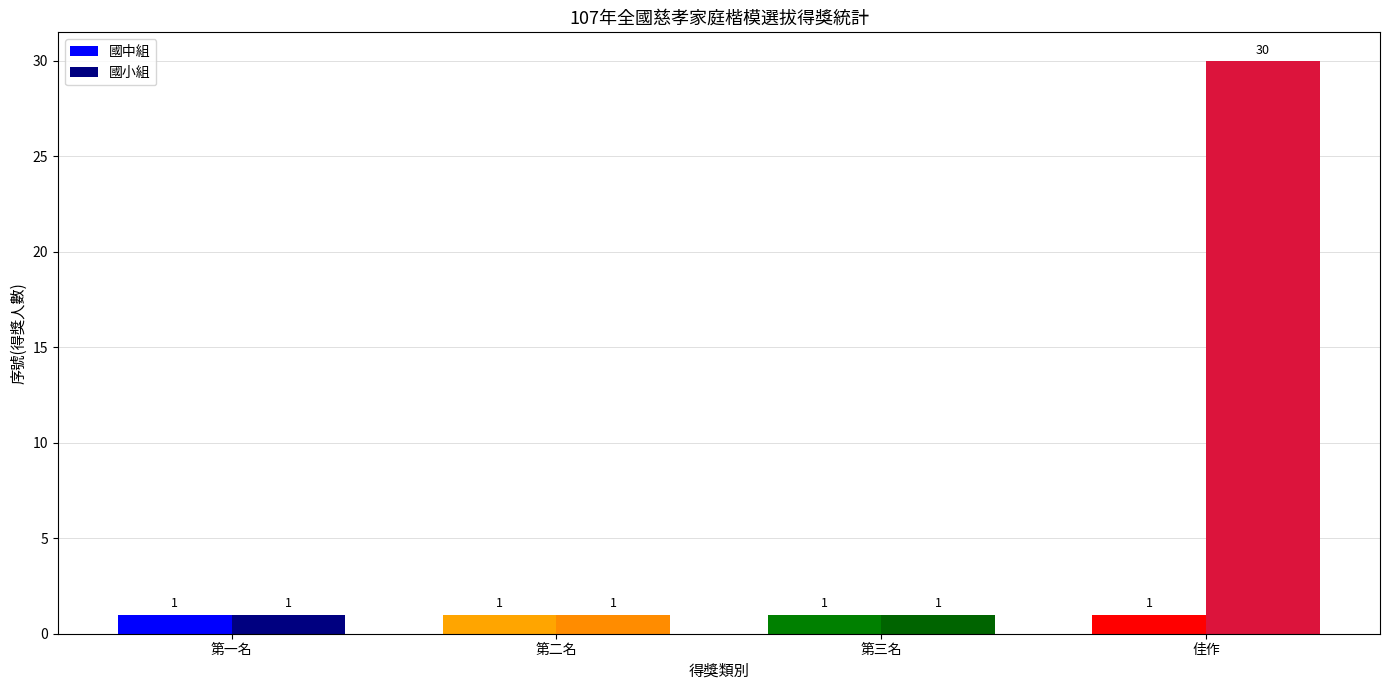

What is the highest value of the 國小組 series?

30